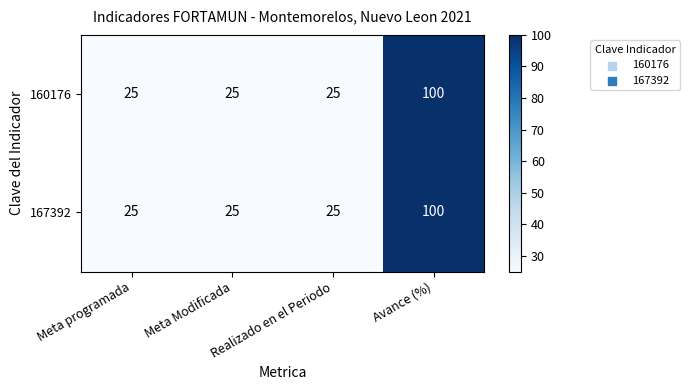

What is the average value of the 160176 series?

44